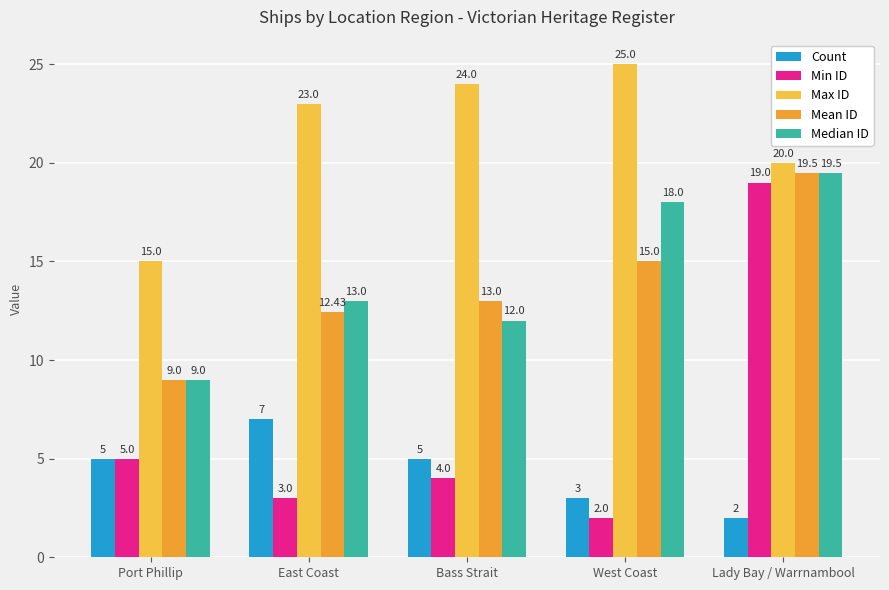

What is the label of the 3rd bar from the right?

Bass Strait